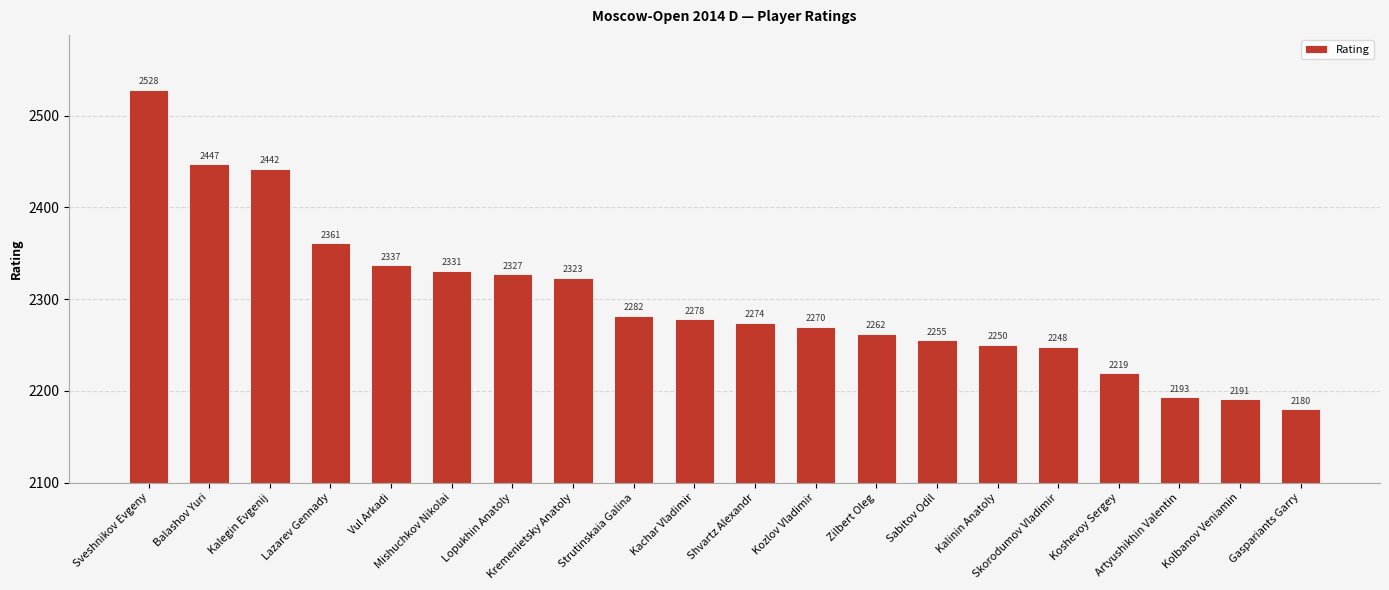

Reading right to left, list all the values displayed in this chart.

2180	2191	2193	2219	2248	2250	2255	2262	2270	2274	2278	2282	2323	2327	2331	2337	2361	2442	2447	2528